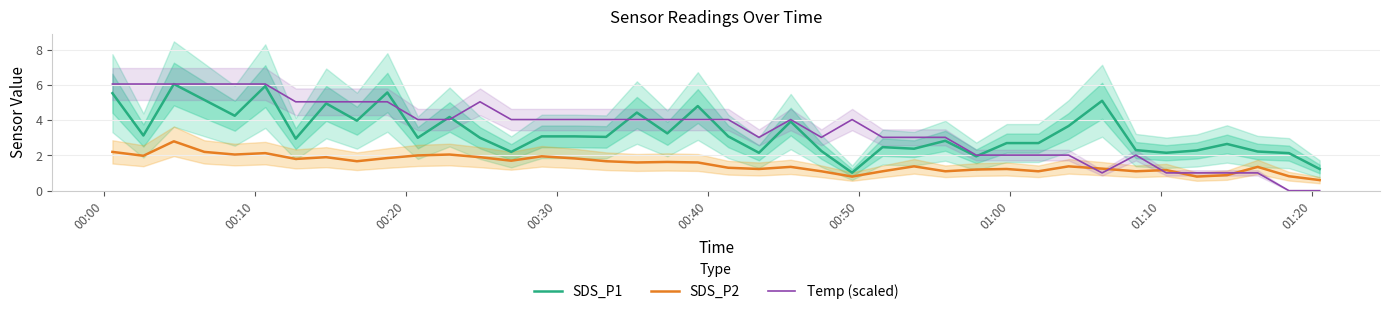

At how many categories does at least one series exceed 1?

40